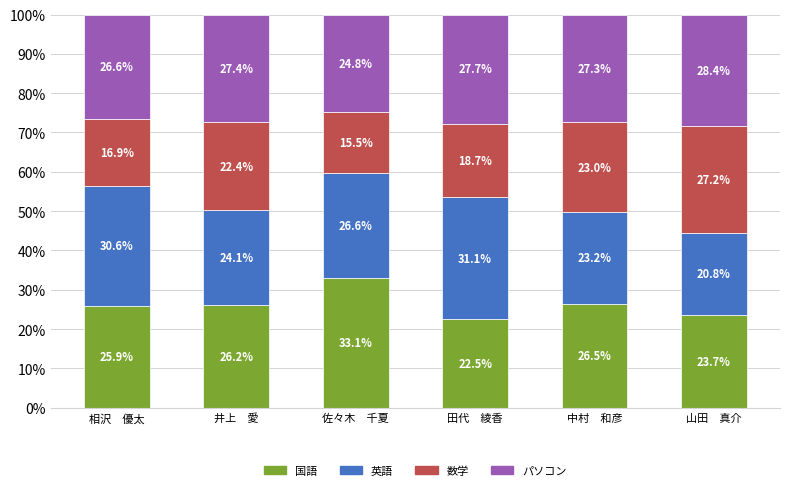

How many categories are shown in the chart?

6